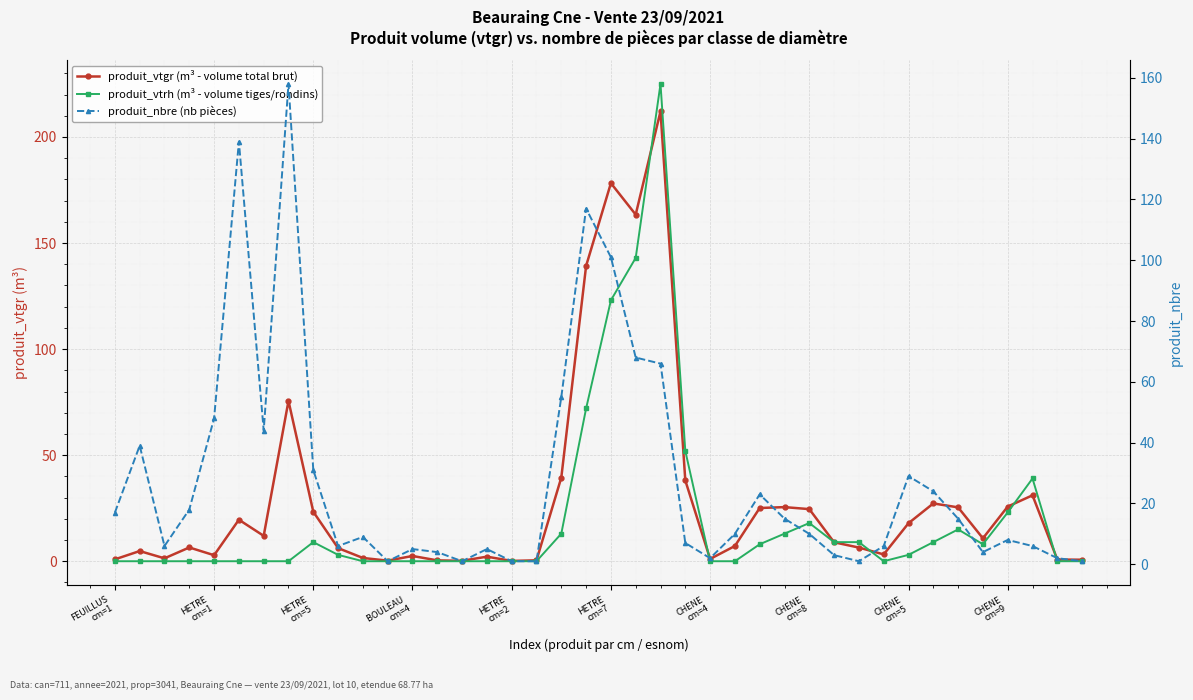

Which series changed the most between CHENE
cm=4 and 16?

produit_nbre (nb pièces)